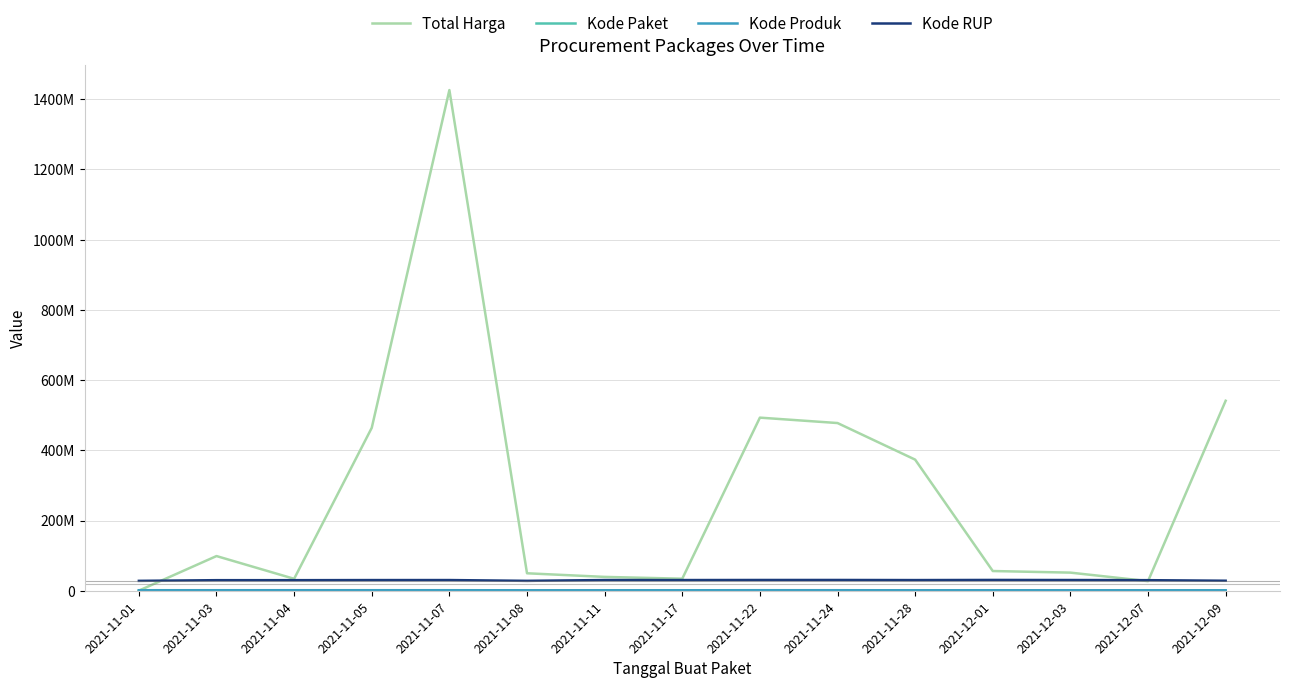

At which category is the sum across all series the highest?

2021-11-07